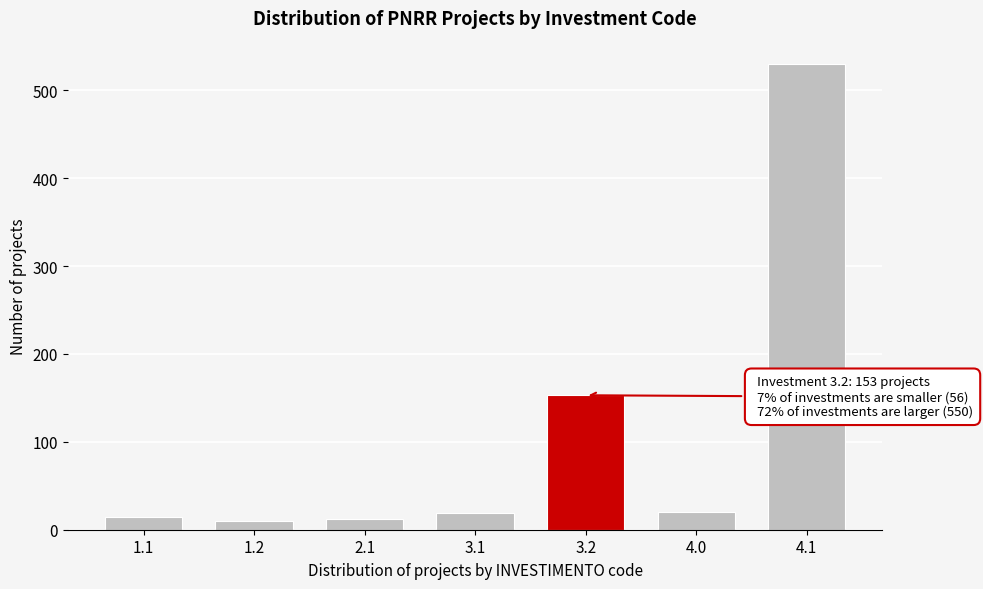

What is the ratio of the value at 4.0 to the value at 1.1?

1.3